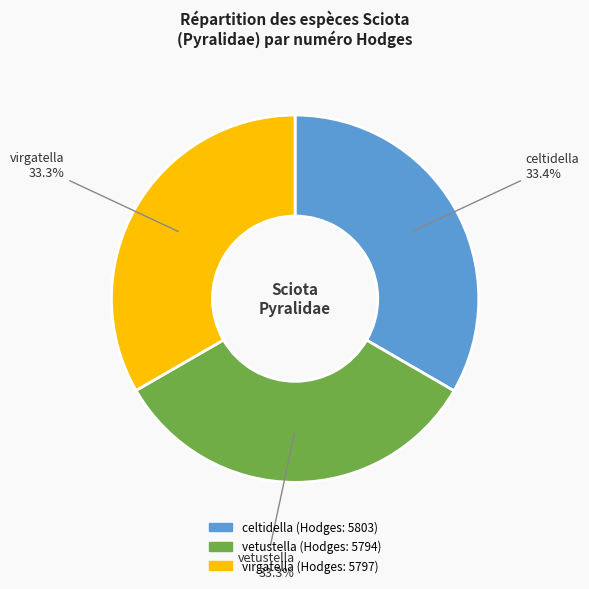

The virgatella slice represents 33% of the pie. True or false?

True